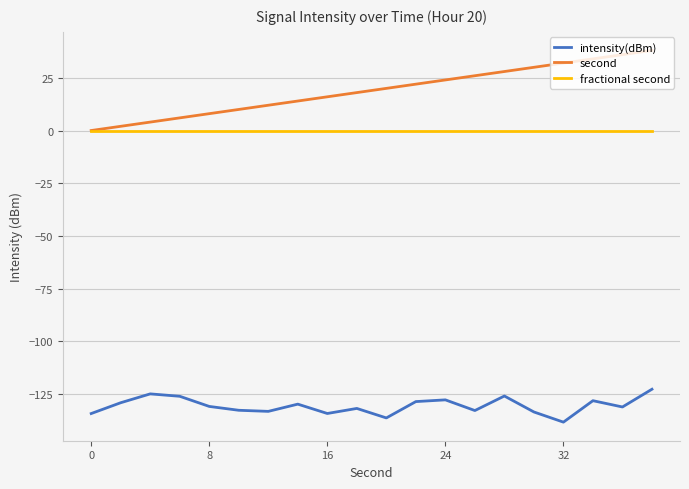

What is the maximum value shown in the chart?

38.0